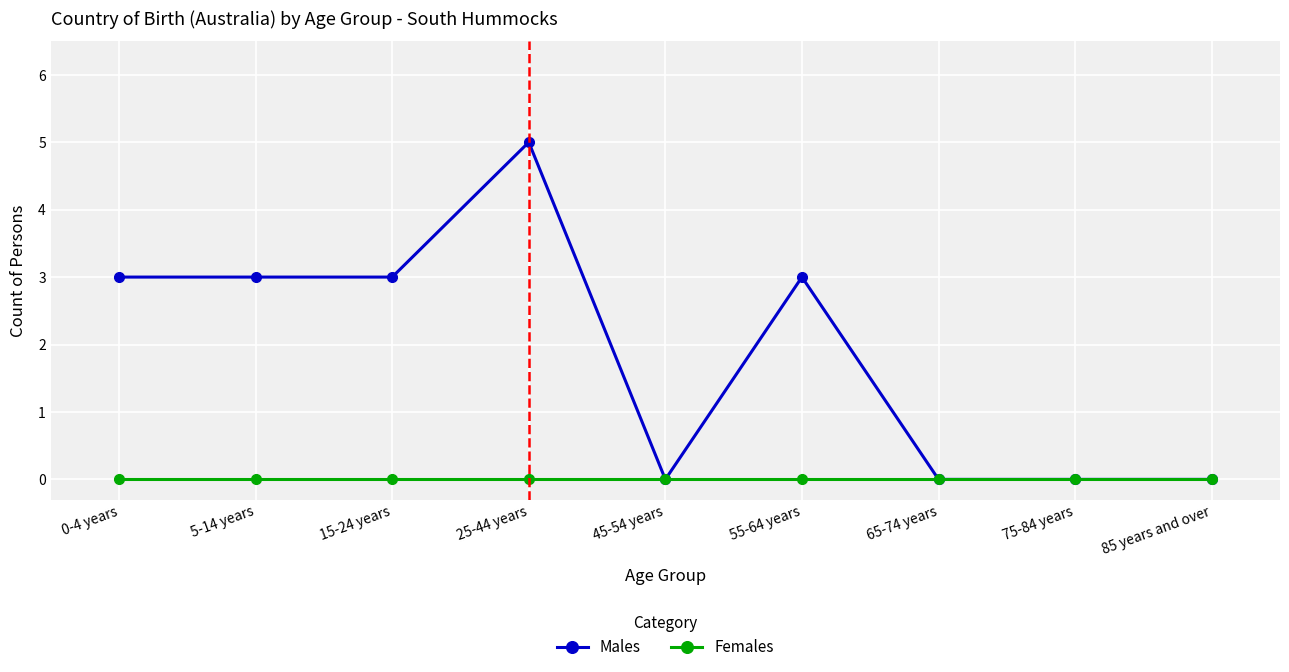

What is the label of the 2nd point from the right?

75-84 years